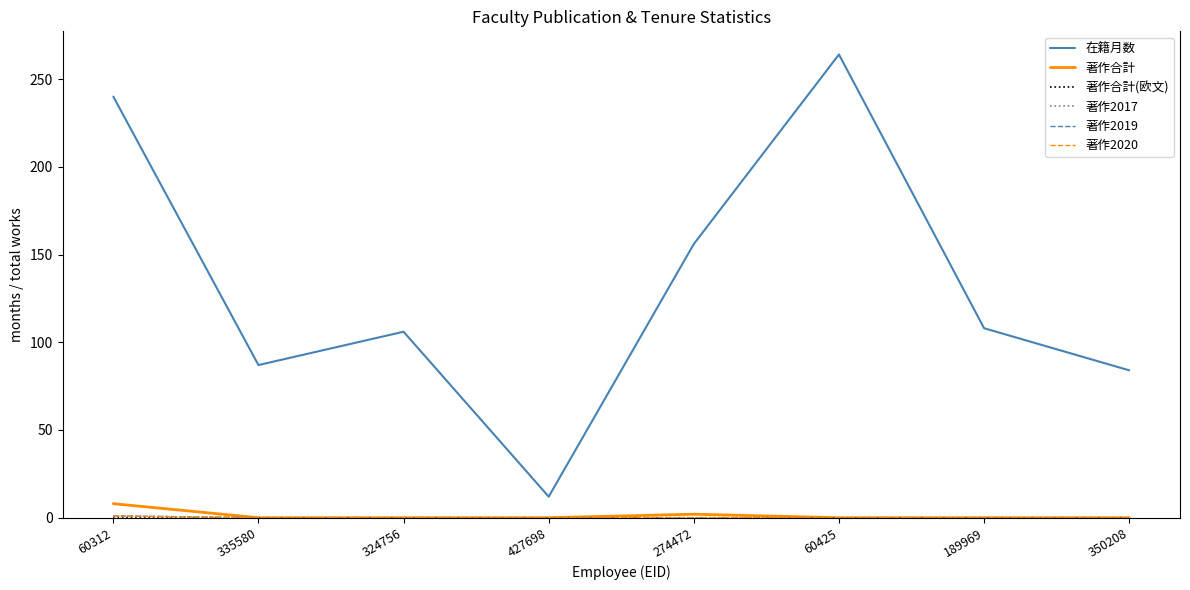

The 著作合計 series shows 4 at 60312. True or false?

False